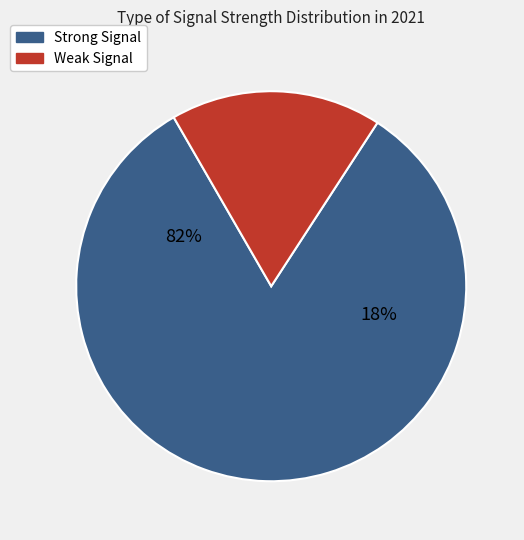

Does 0 represent more than half of the total?

No